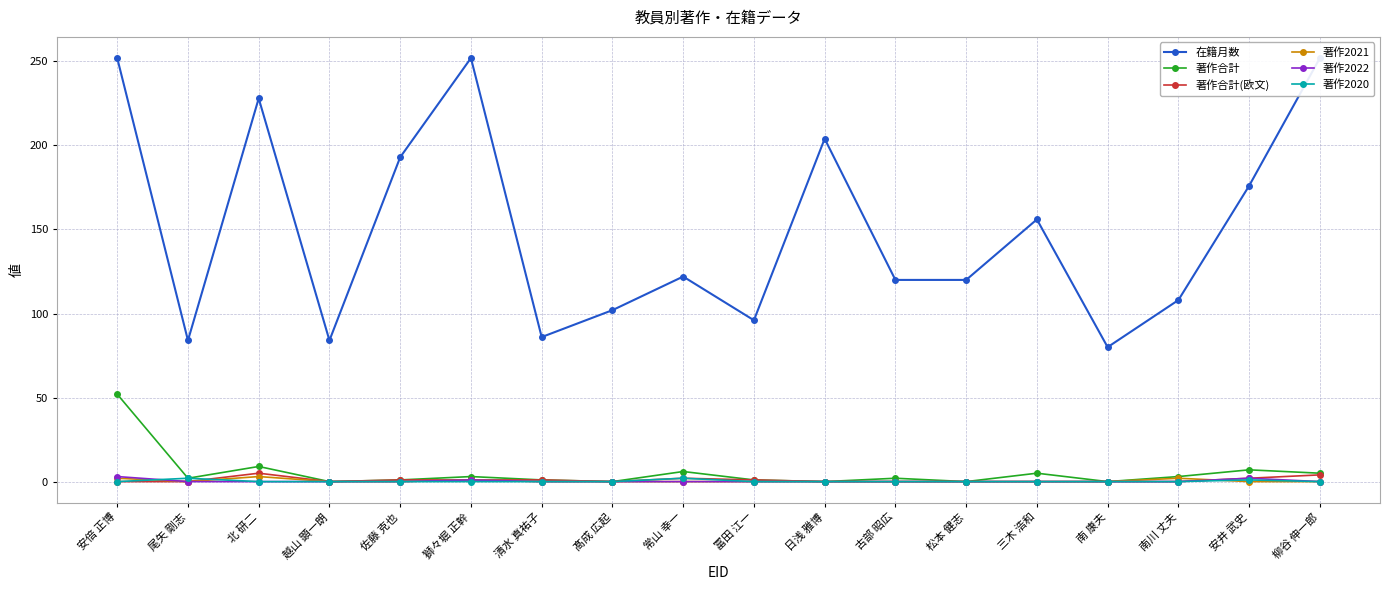

Reading left to right, list all the values displayed in this chart.

在籍月数: 安倍 正博=252	尾矢 剛志=84	北 研二=228	越山 顕一朗=84	佐藤 克也=193	獅々堀 正幹=252	清水 真祐子=86	髙成 広起=102	常山 幸一=122	冨田 江一=96	日浅 雅博=204	古部 昭広=120	松本 健志=120	三木 浩和=156	南 康夫=80	南川 丈夫=108	安井 武史=176	柳谷 伸一郎=252
著作合計: 安倍 正博=52	尾矢 剛志=2	北 研二=9	越山 顕一朗=0	佐藤 克也=1	獅々堀 正幹=3	清水 真祐子=1	髙成 広起=0	常山 幸一=6	冨田 江一=1	日浅 雅博=0	古部 昭広=2	松本 健志=0	三木 浩和=5	南 康夫=0	南川 丈夫=3	安井 武史=7	柳谷 伸一郎=5
著作合計(欧文): 安倍 正博=0	尾矢 剛志=0	北 研二=5	越山 顕一朗=0	佐藤 克也=1	獅々堀 正幹=1	清水 真祐子=1	髙成 広起=0	常山 幸一=2	冨田 江一=1	日浅 雅博=0	古部 昭広=0	松本 健志=0	三木 浩和=0	南 康夫=0	南川 丈夫=0	安井 武史=2	柳谷 伸一郎=4
著作2021: 安倍 正博=2	尾矢 剛志=0	北 研二=3	越山 顕一朗=0	佐藤 克也=0	獅々堀 正幹=1	清水 真祐子=0	髙成 広起=0	常山 幸一=0	冨田 江一=0	日浅 雅博=0	古部 昭広=0	松本 健志=0	三木 浩和=0	南 康夫=0	南川 丈夫=2	安井 武史=0	柳谷 伸一郎=0
著作2022: 安倍 正博=3	尾矢 剛志=0	北 研二=0	越山 顕一朗=0	佐藤 克也=0	獅々堀 正幹=1	清水 真祐子=0	髙成 広起=0	常山 幸一=0	冨田 江一=0	日浅 雅博=0	古部 昭広=0	松本 健志=0	三木 浩和=0	南 康夫=0	南川 丈夫=0	安井 武史=2	柳谷 伸一郎=0
著作2020: 安倍 正博=0	尾矢 剛志=2	北 研二=0	越山 顕一朗=0	佐藤 克也=0	獅々堀 正幹=0	清水 真祐子=0	髙成 広起=0	常山 幸一=2	冨田 江一=0	日浅 雅博=0	古部 昭広=0	松本 健志=0	三木 浩和=0	南 康夫=0	南川 丈夫=0	安井 武史=1	柳谷 伸一郎=0